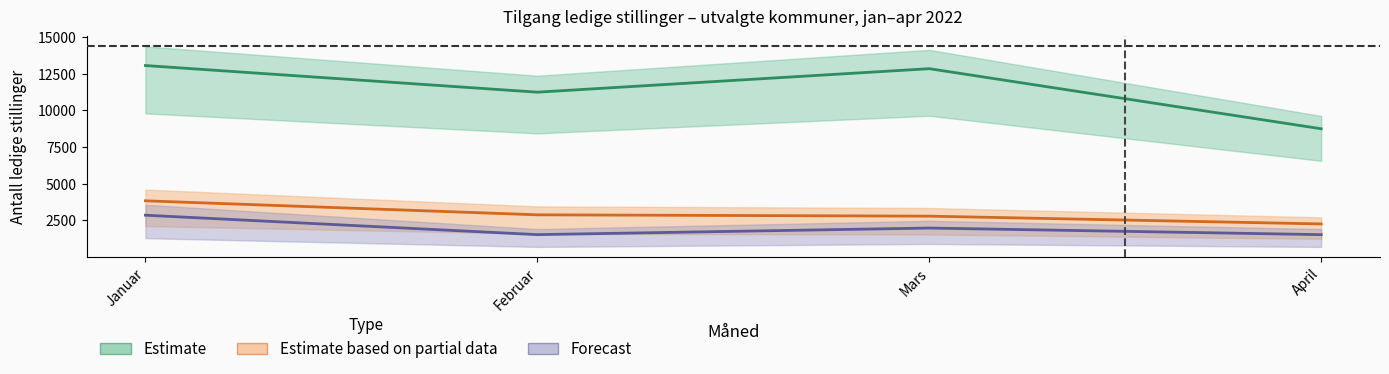

What is the label of the 3rd point from the right?

Februar